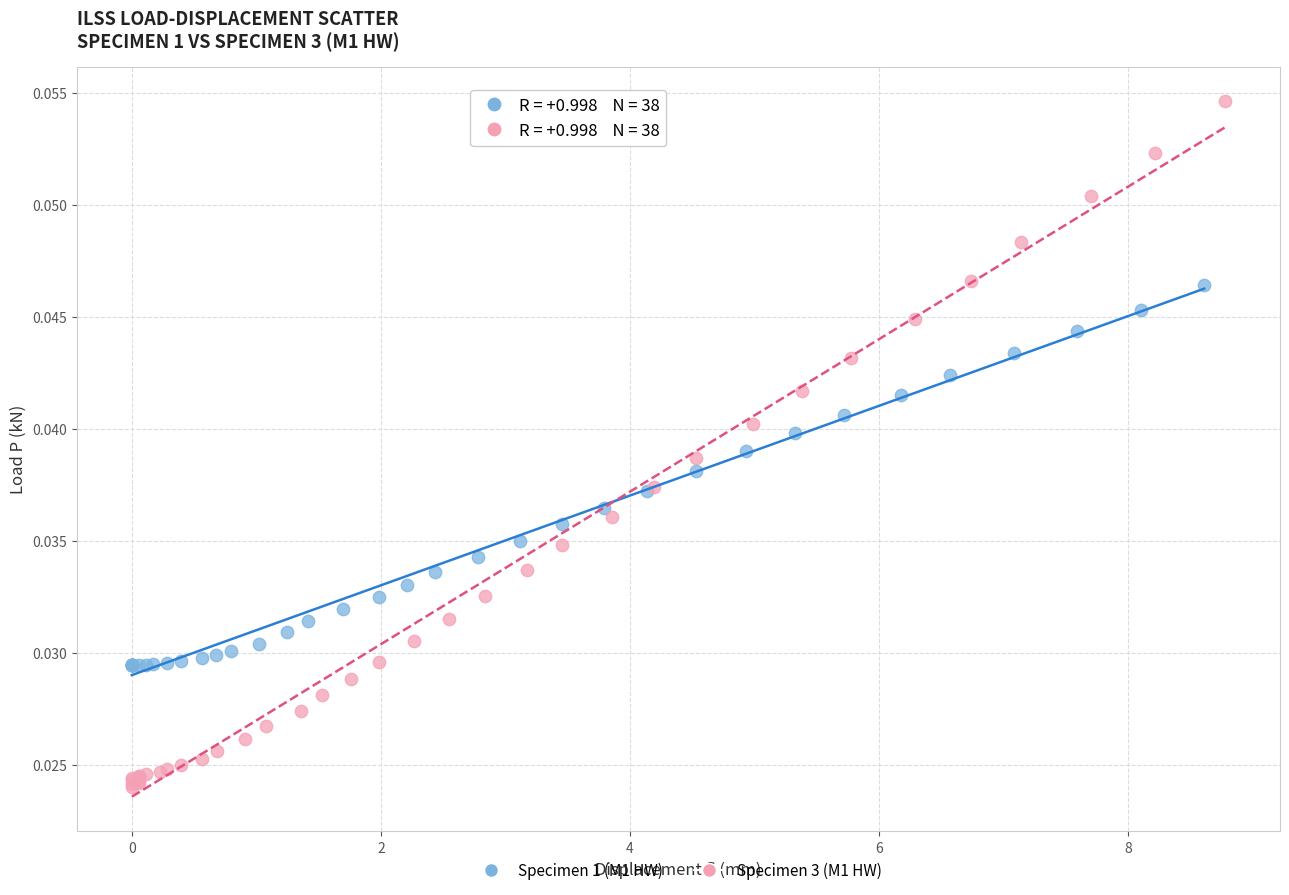

What are all the series names shown in the legend?

Specimen 1 (M1 HW), Specimen 3 (M1 HW)